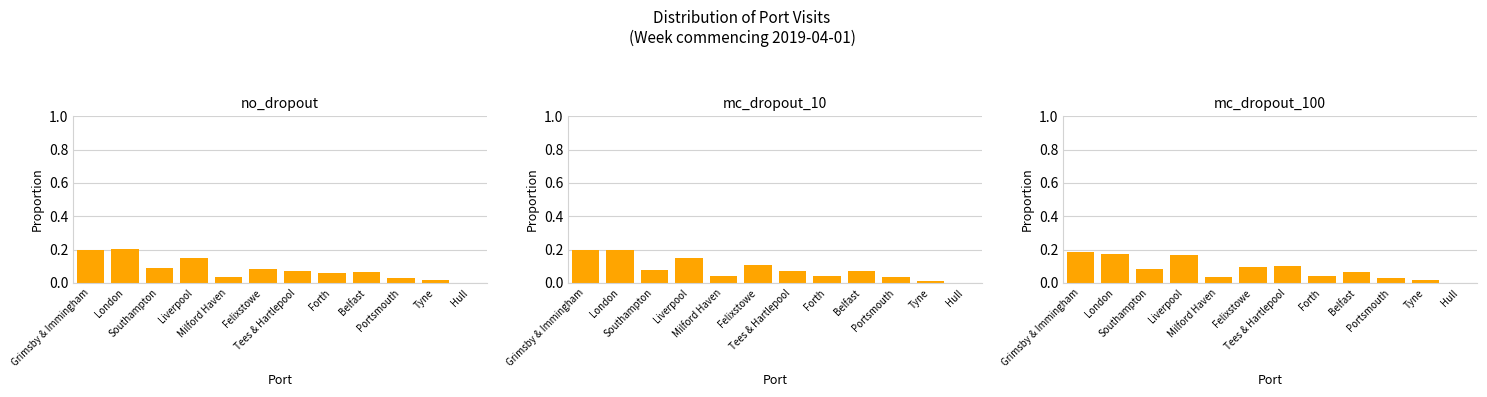

List the labels in order of mc_dropout_10 value, smallest first.

Hull, Tyne, Portsmouth, Milford Haven, Forth, Tees & Hartlepool, Belfast, Southampton, Felixstowe, Liverpool, Grimsby & Immingham, London